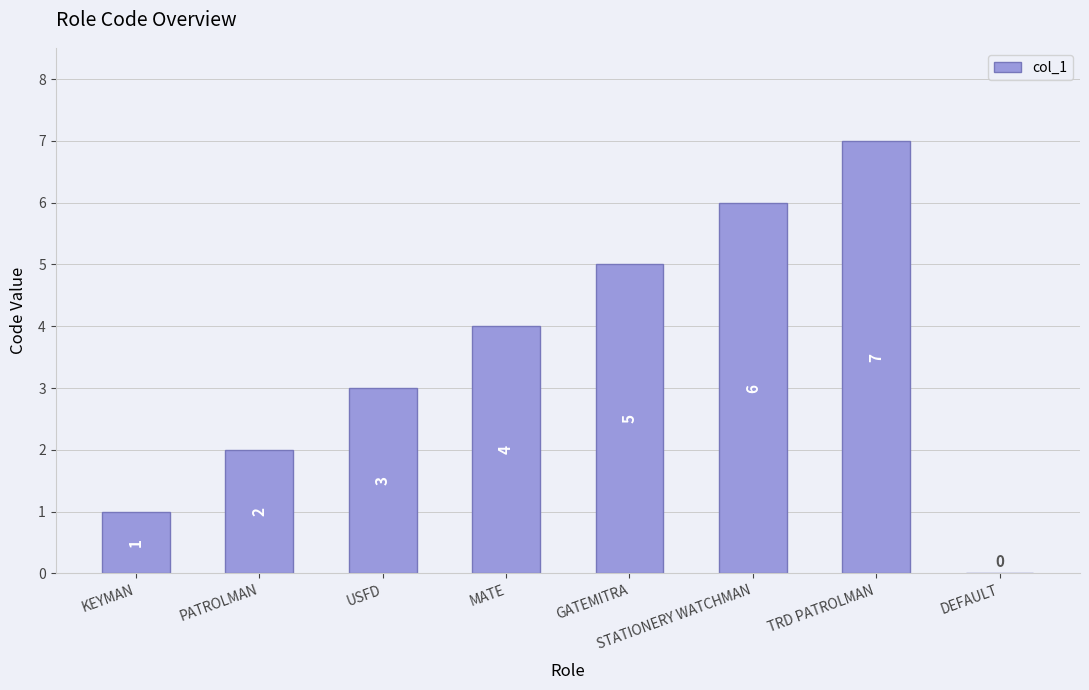

What is the change in value from KEYMAN to STATIONERY WATCHMAN?

+5